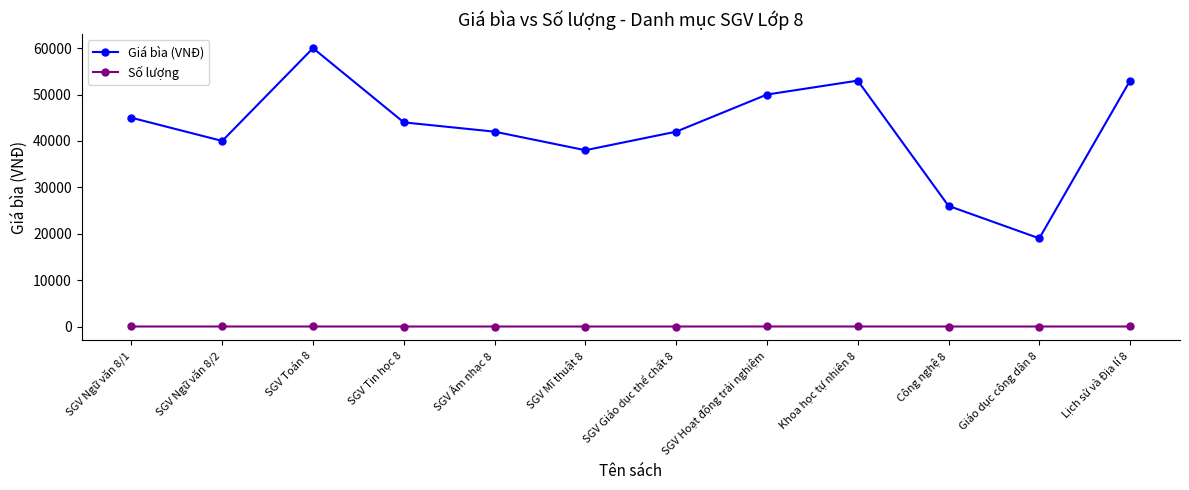

What are all the series names shown in the legend?

Giá bìa (VNĐ), Số lượng